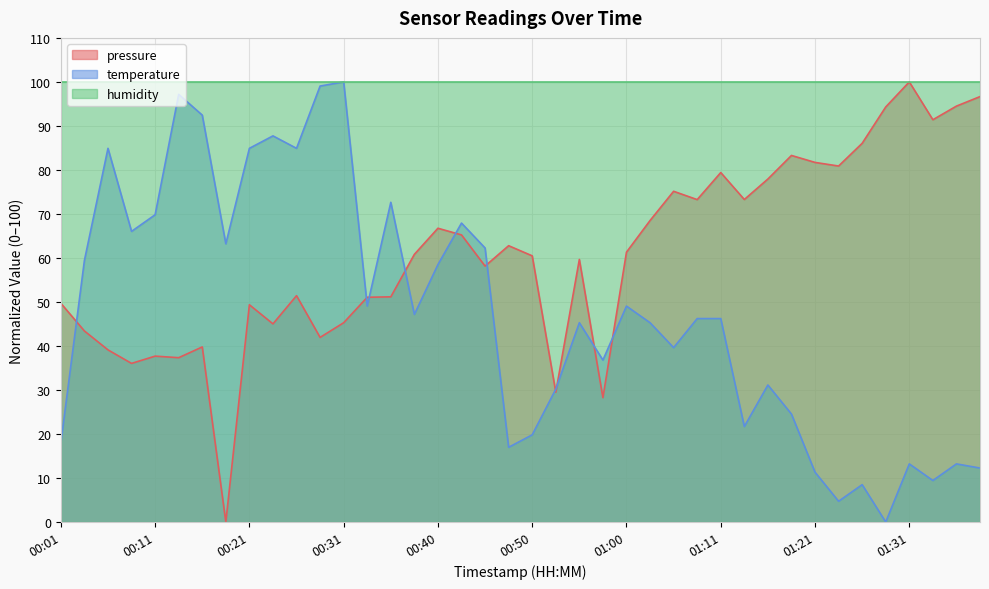

Which series changed the most between 00:06 and 01:21?

temperature